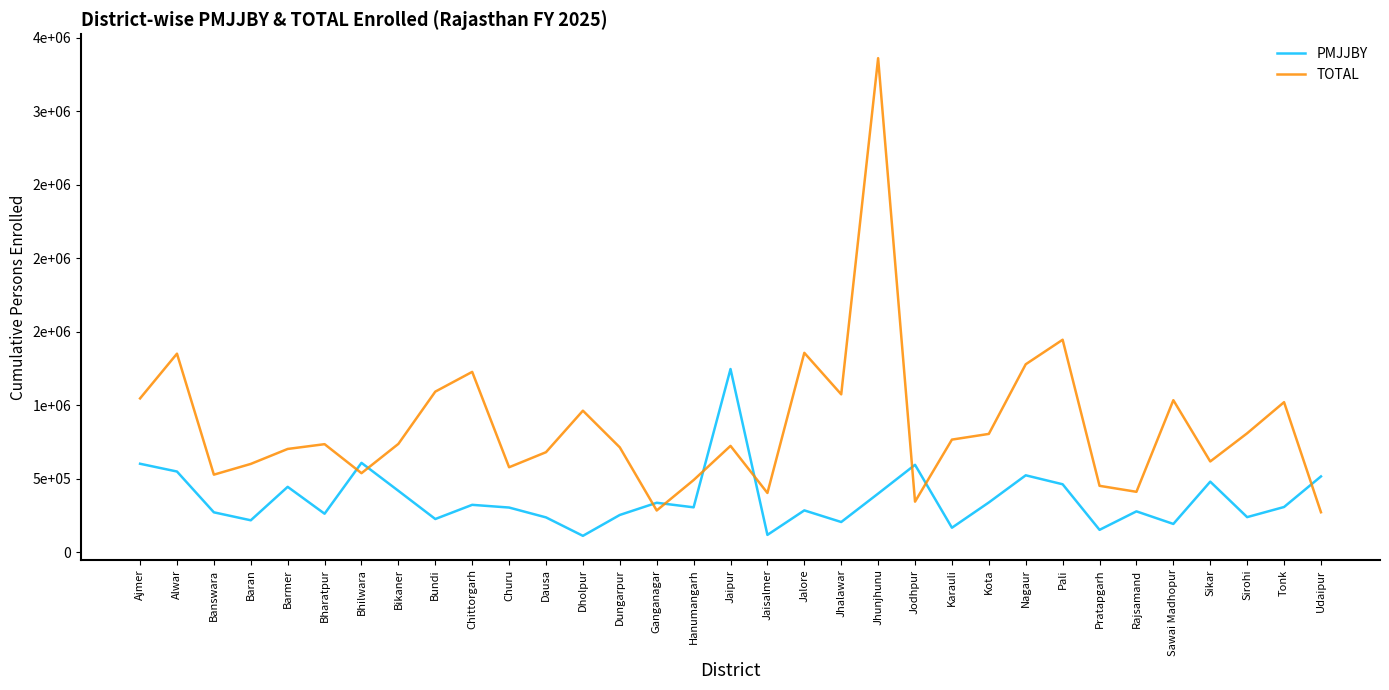

True or false: PMJJBY has more than 1 interior local peaks.

True